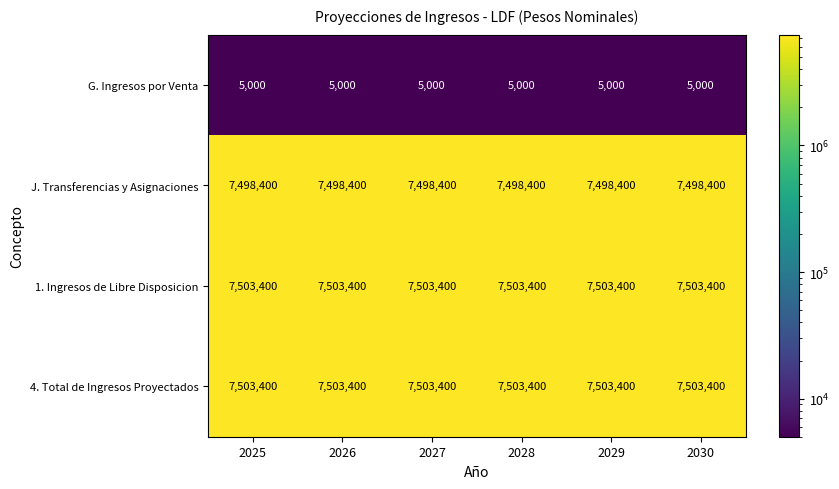

What is the total value across all series at 2025?

22510200